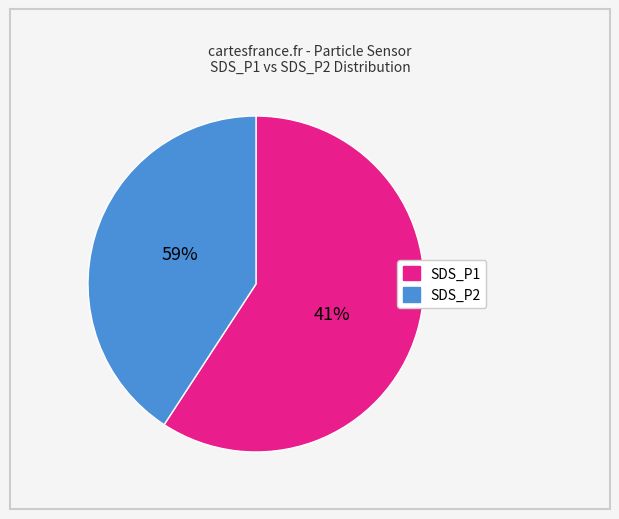

What is the change in value from SDS_P1 to SDS_P2?

-0.3